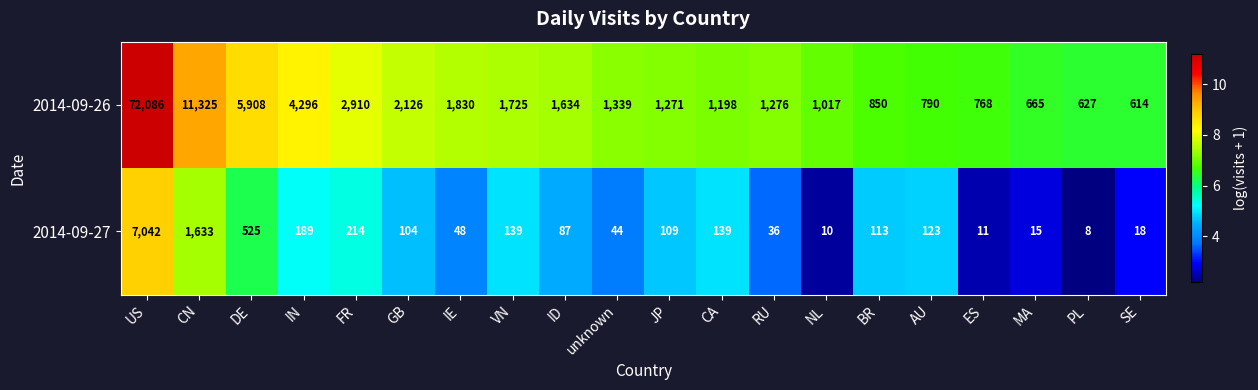

Is it true that 2014-09-26 equals 1271 at JP?

True